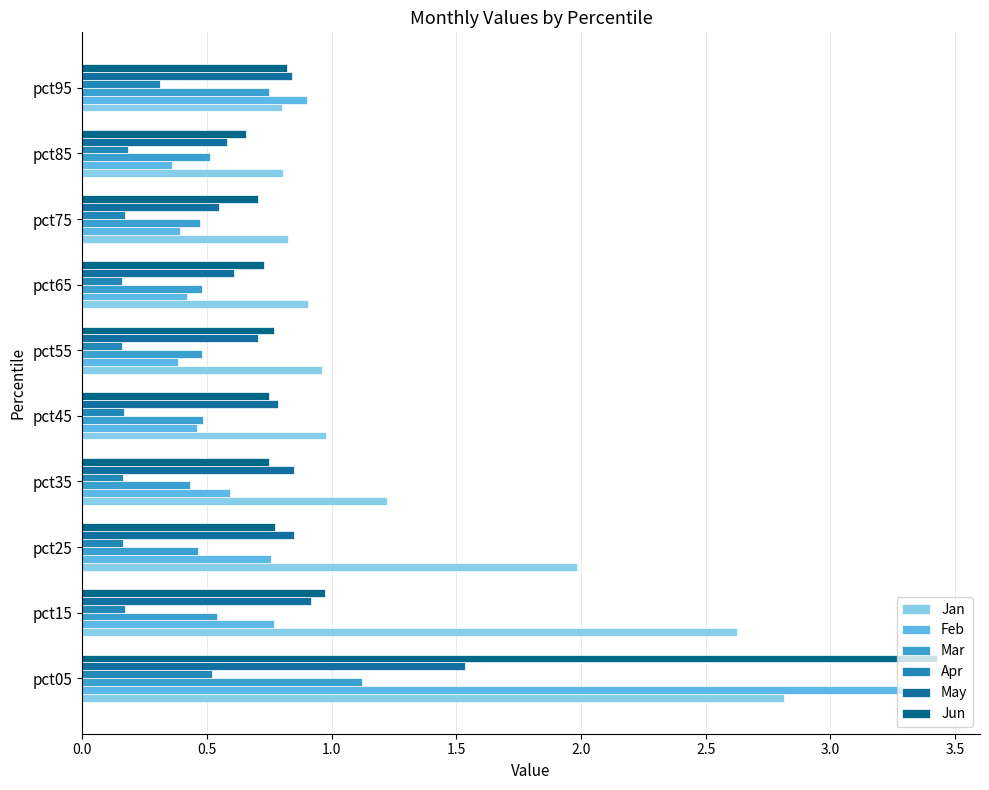

What are all the series names shown in the legend?

Jan, Feb, Mar, Apr, May, Jun